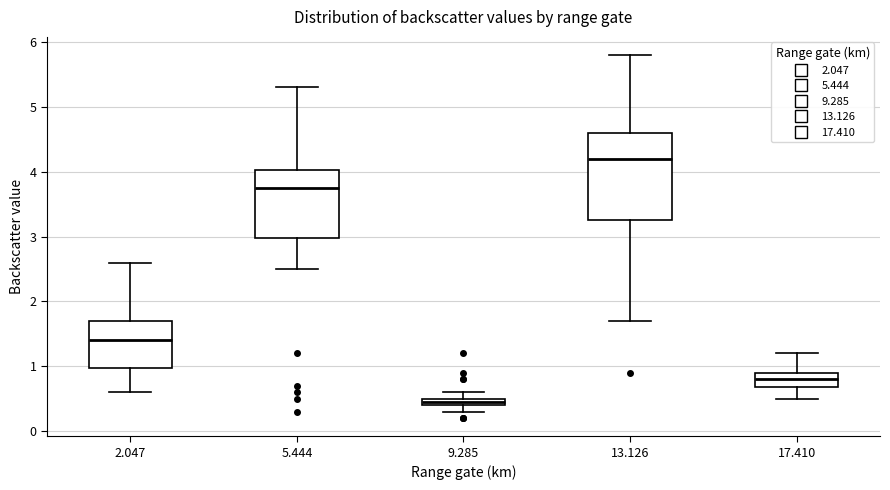

Which box is the tallest, from its lower edge to its upper edge?

13.126